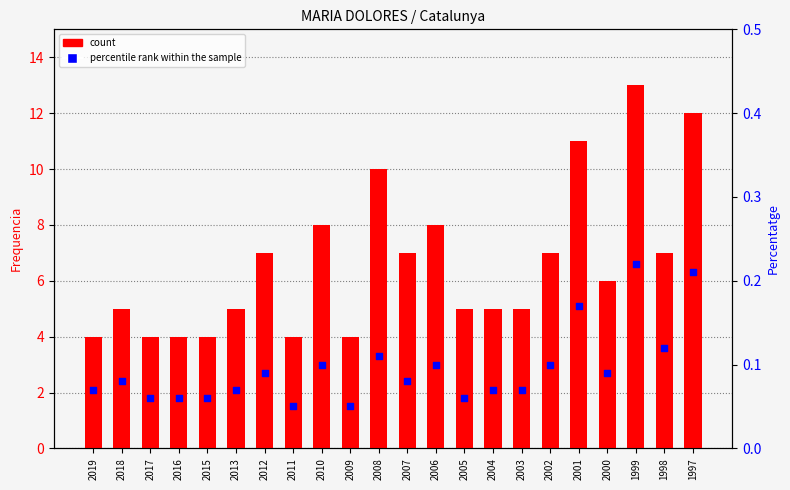

What is the total value across all series at 2010?

8.1